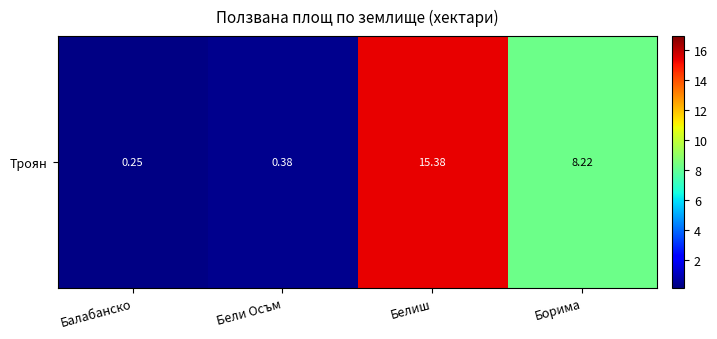

The chart shows a value of 0.2 at Балабанско. True or false?

True